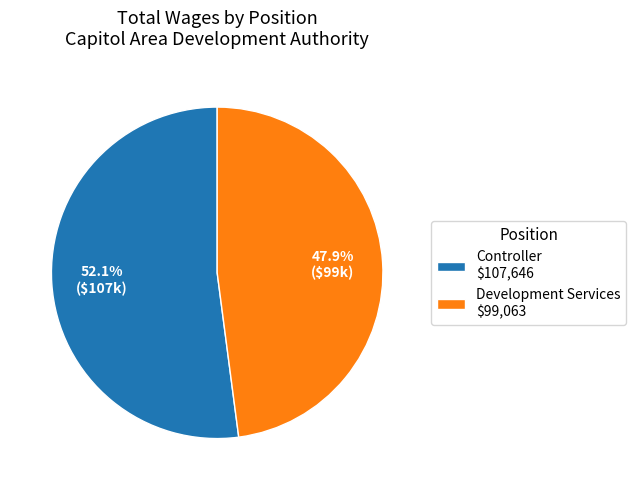

Is there any slice that represents more than half of the pie?

Yes